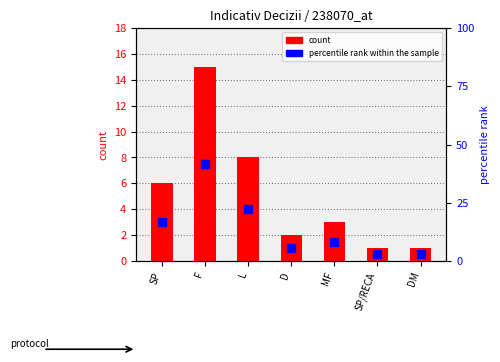

At which category is the sum across all series the highest?

F